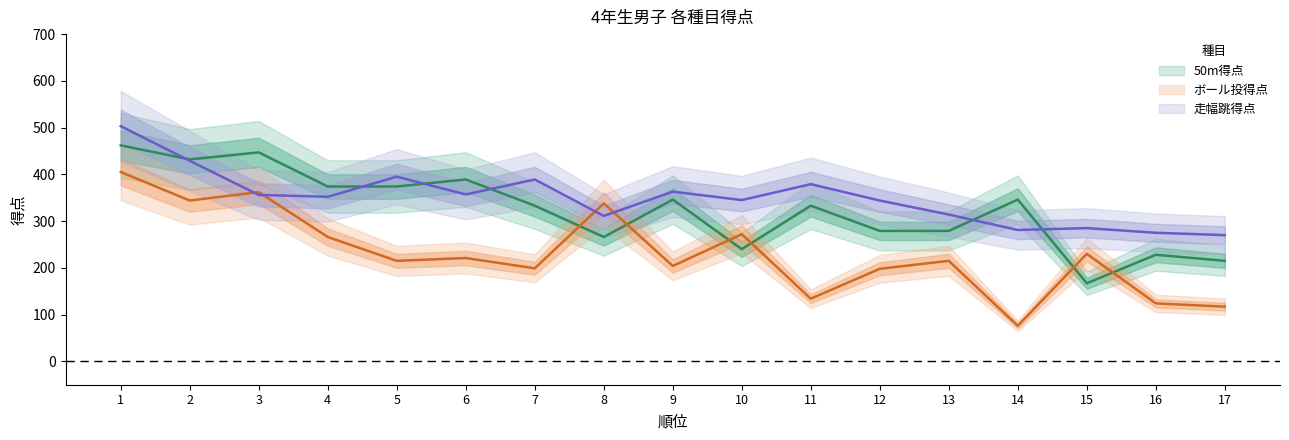

Which series changed the most between 12 and 16?

ボール投得点